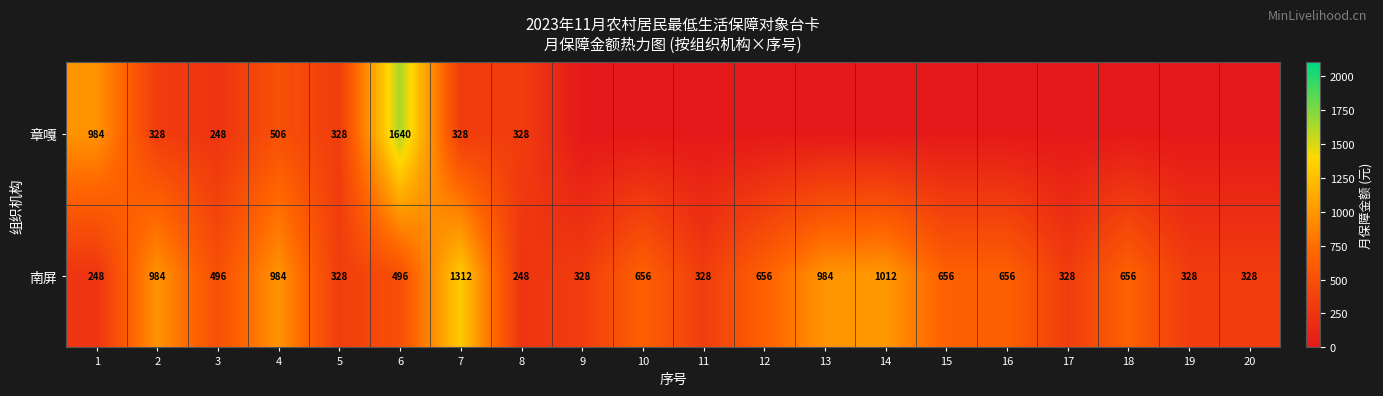

The value of 南屏 at 10 is 392. True or false?

False